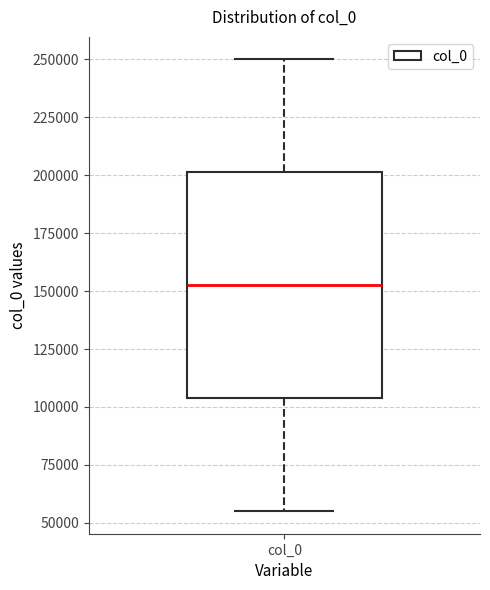

Where does the lower whisker of the box for col_0 end on the y-axis? The values are not printed on the chart, so give them approximately, as read against the axis.

55000